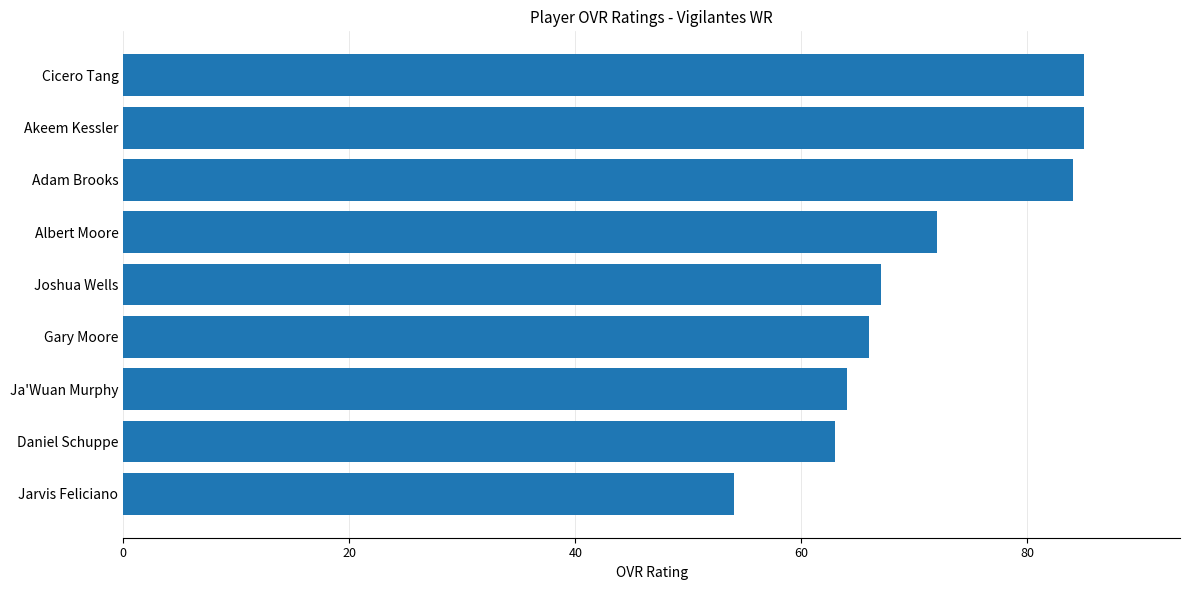

How many bars are there in total?

9